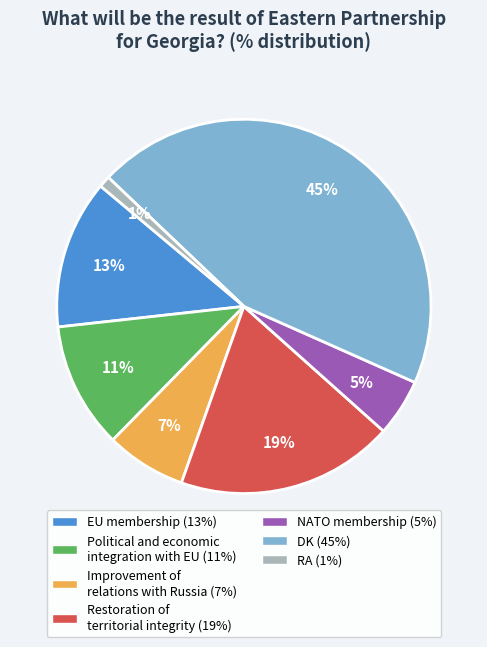

Which category has the smallest portion of the pie?

RA